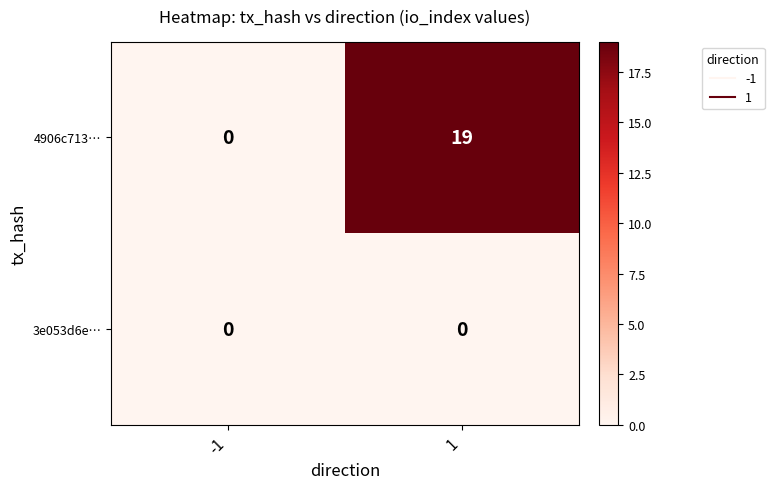

What is the greatest value displayed?

19